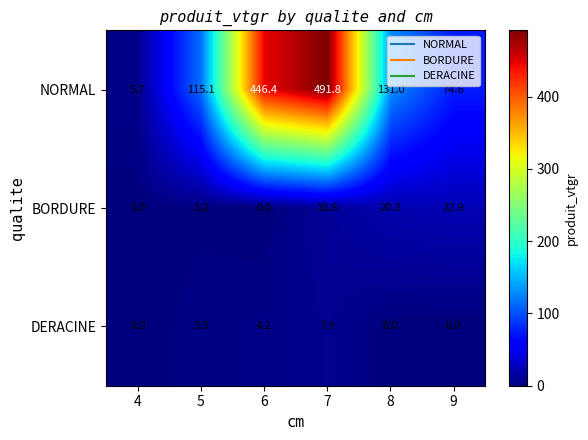

At which label is NORMAL closest to 248?

8